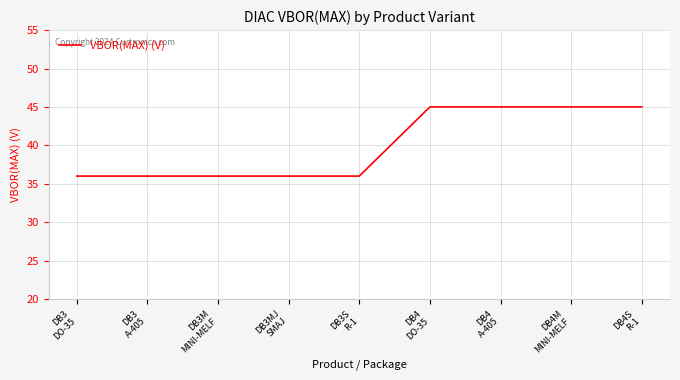

What is the minimum value shown in the chart?

36